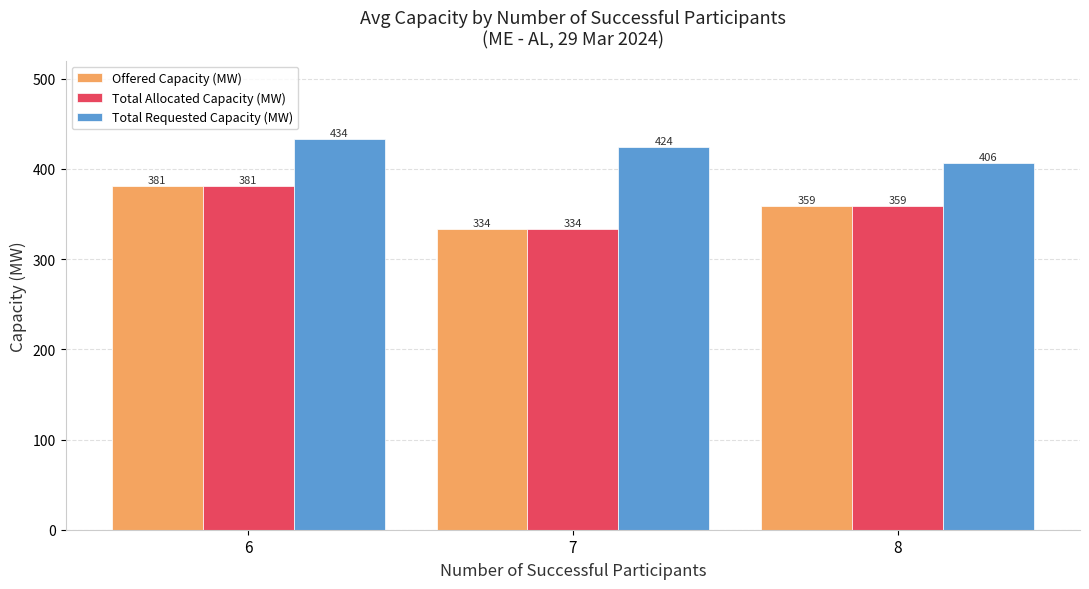

What is the approximate value of Total Requested Capacity (MW) at 8?

406.5